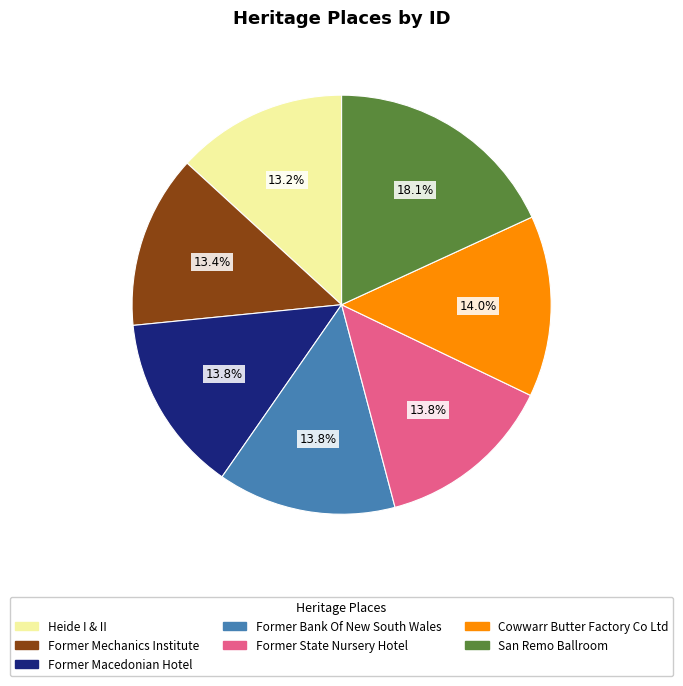

Approximately how many times larger is the value at San Remo Ballroom compared to Former State Nursery Hotel?

1.3